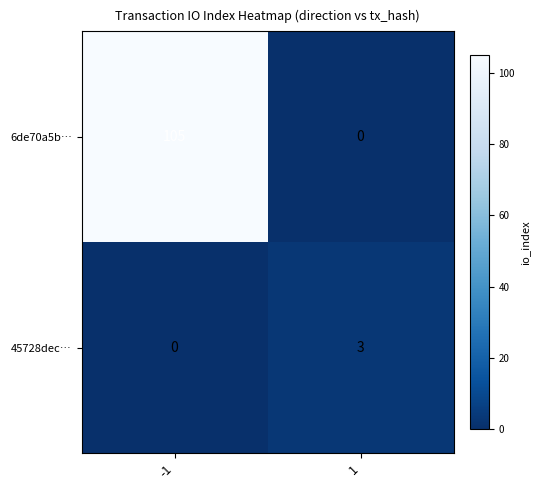

What is the approximate value of 6de70a5b… at -1, to the nearest 5?

105